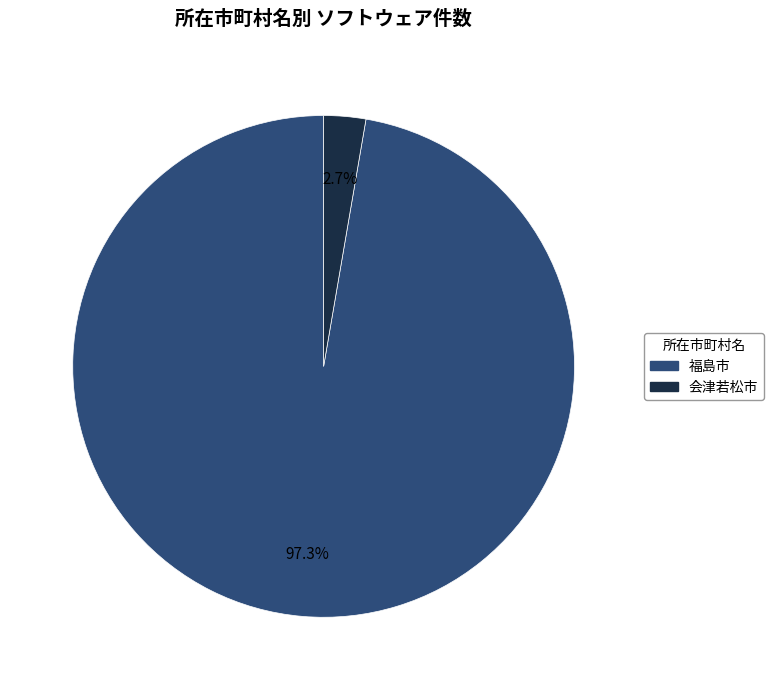

Is the sum of 福島市 and 会津若松市 greater than half?

Yes